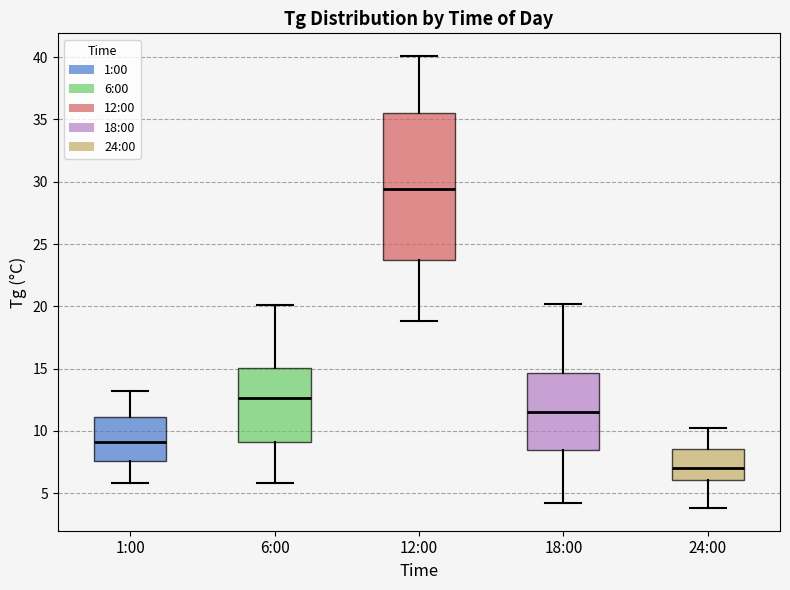

Reading left to right, read every box against the y-axis: the position of its median line, the range the box covers, and the ends of its whiskers. The values are not printed on the chart, so give them approximately, as read against the axis.

1:00: median 9.0, box 7.5 to 11.0, whiskers 6.0 to 13.0
6:00: median 12.5, box 9.0 to 15.0, whiskers 6.0 to 20.0
12:00: median 29.5, box 23.5 to 35.5, whiskers 19.0 to 40.0
18:00: median 11.5, box 8.5 to 14.5, whiskers 4.0 to 20.0
24:00: median 7.0, box 6.0 to 8.5, whiskers 4.0 to 10.0